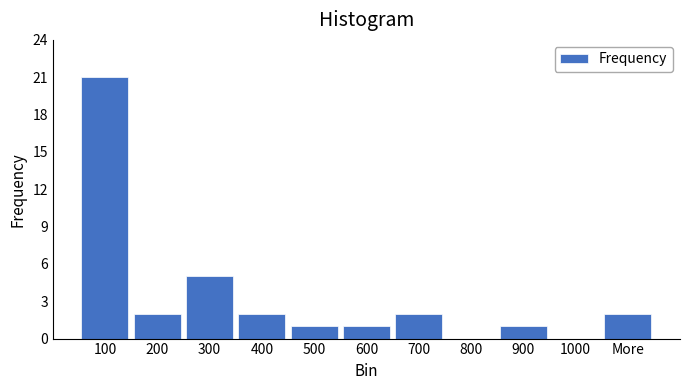

Reading right to left, what are all the values shown in this chart?

More=2	1000=0	900=1	800=0	700=2	600=1	500=1	400=2	300=5	200=2	100=21